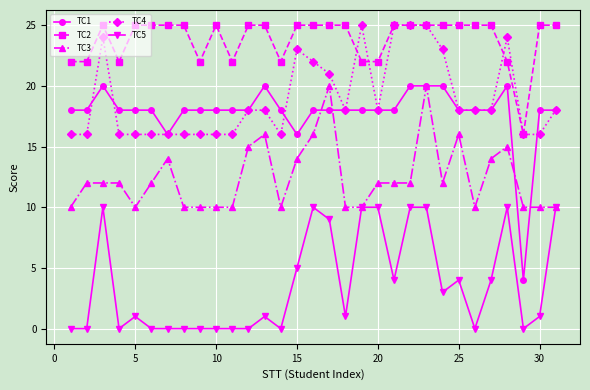

Which series has the widest spread of values?

TC1